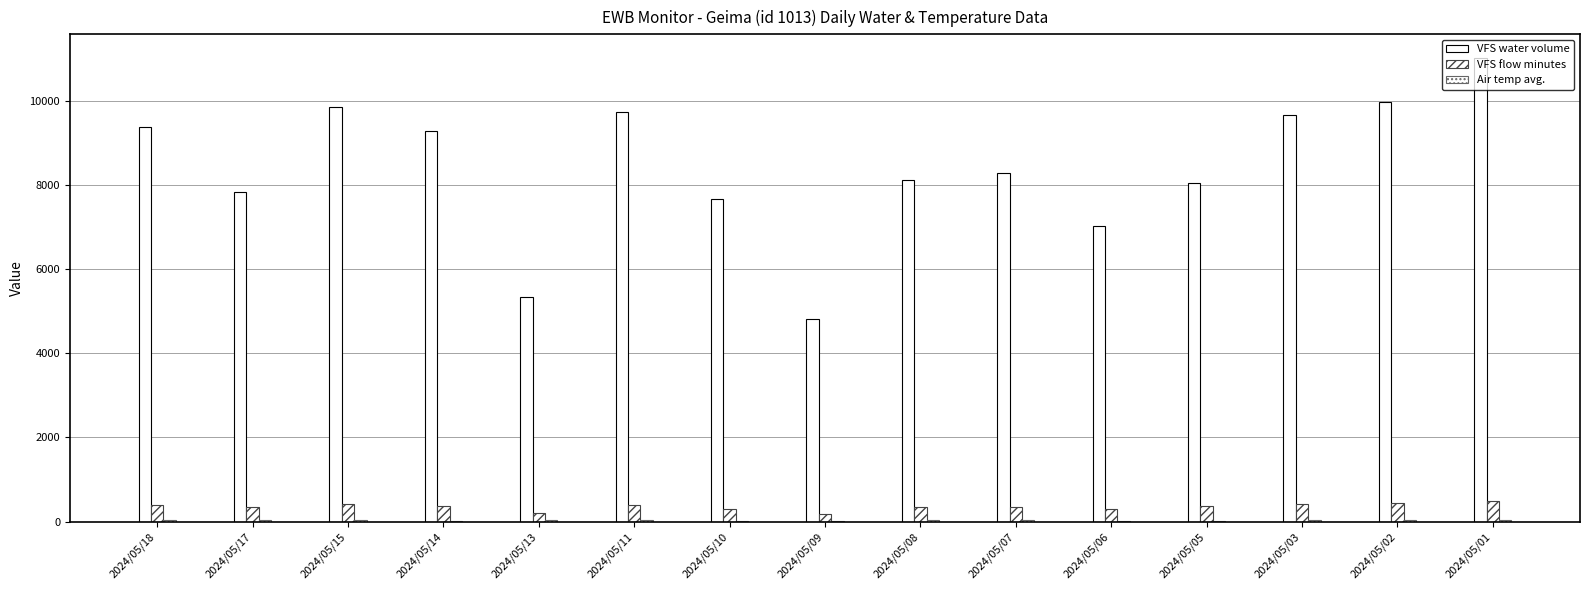

How many groups of bars are there?

15